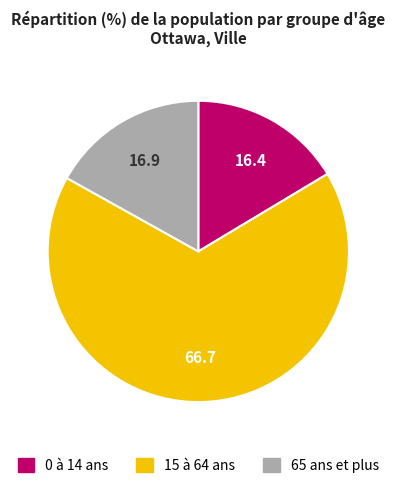

Do 65 ans et plus and 15 à 64 ans together represent more than half of the pie?

Yes